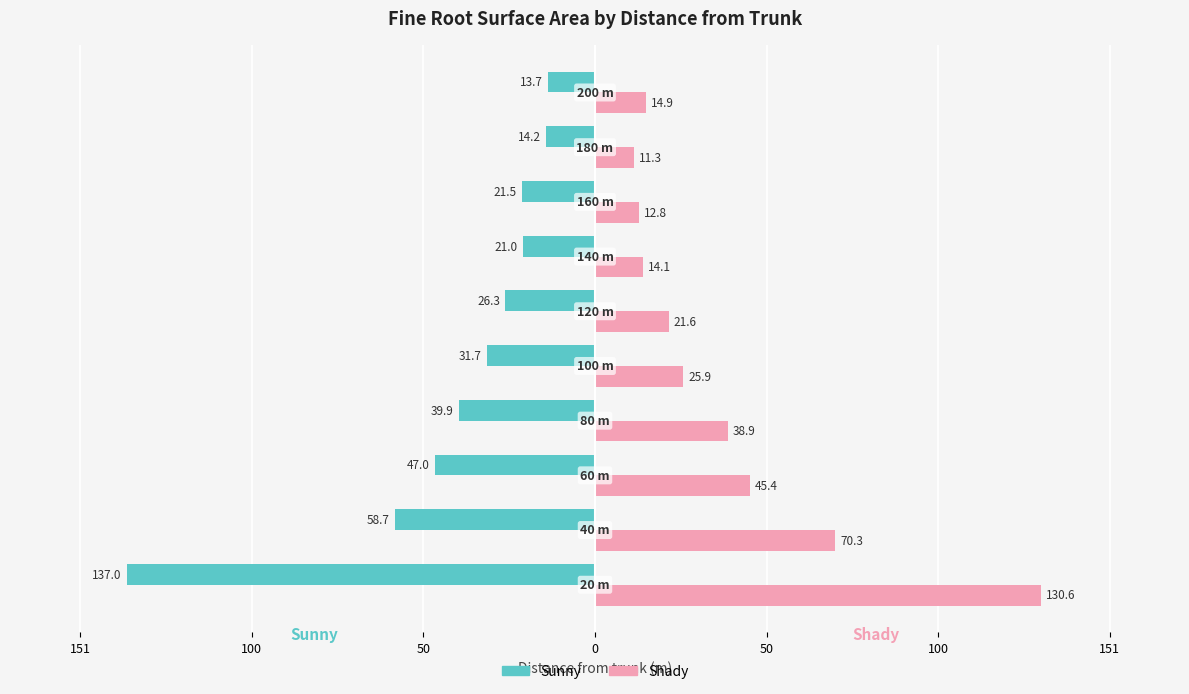

What are all the series names shown in the legend?

Sunny, Shady